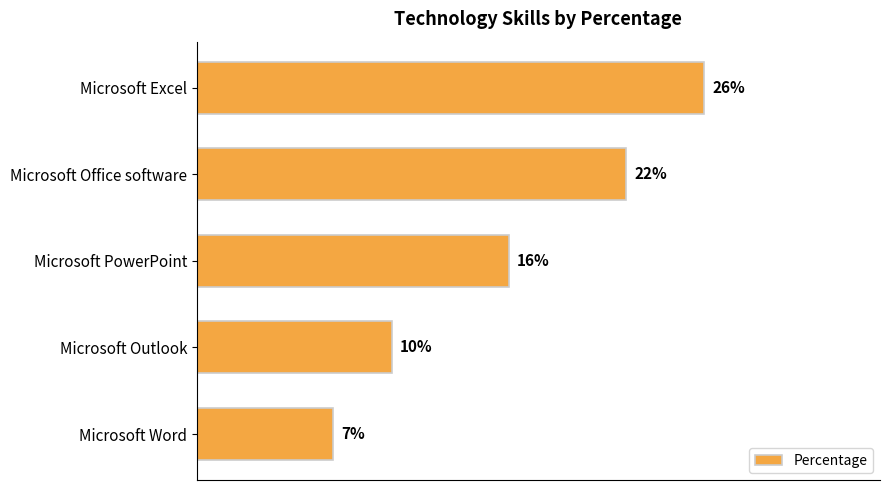

Which category has the highest value across all series?

Microsoft Excel